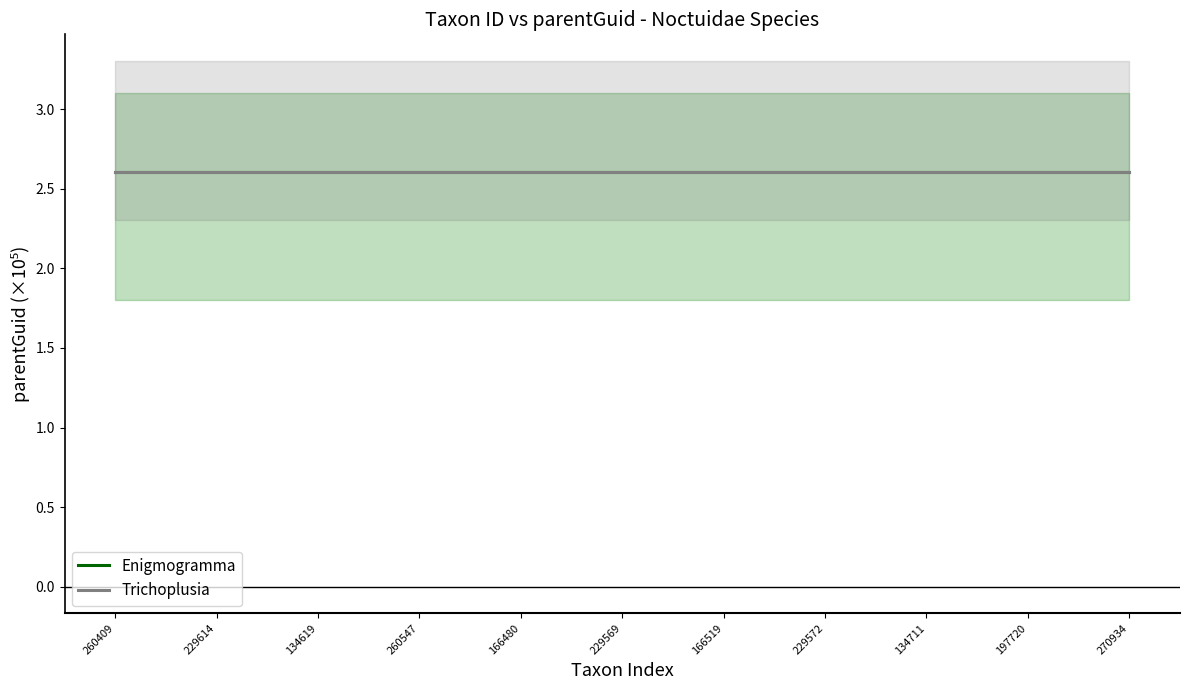

Which series has the largest range (max minus min)?

Enigmogramma